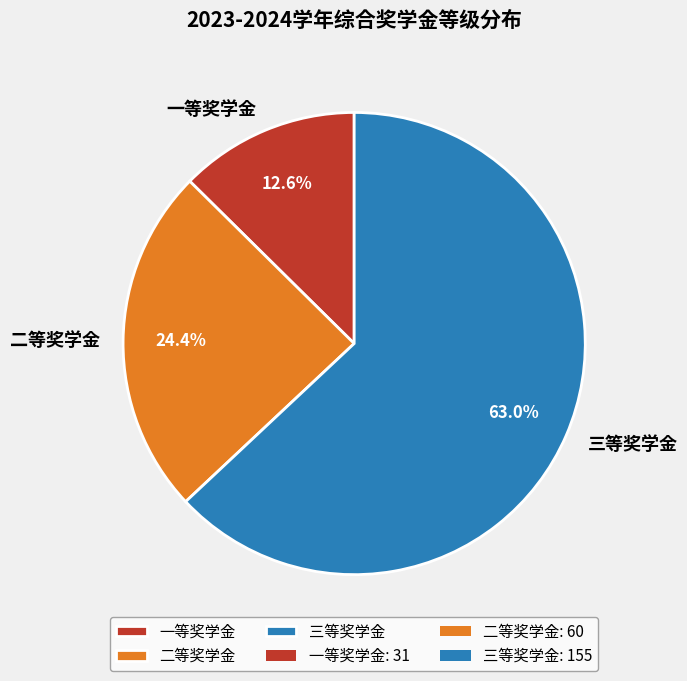

To the nearest percent, what percentage of the pie is 二等奖学金?

24%